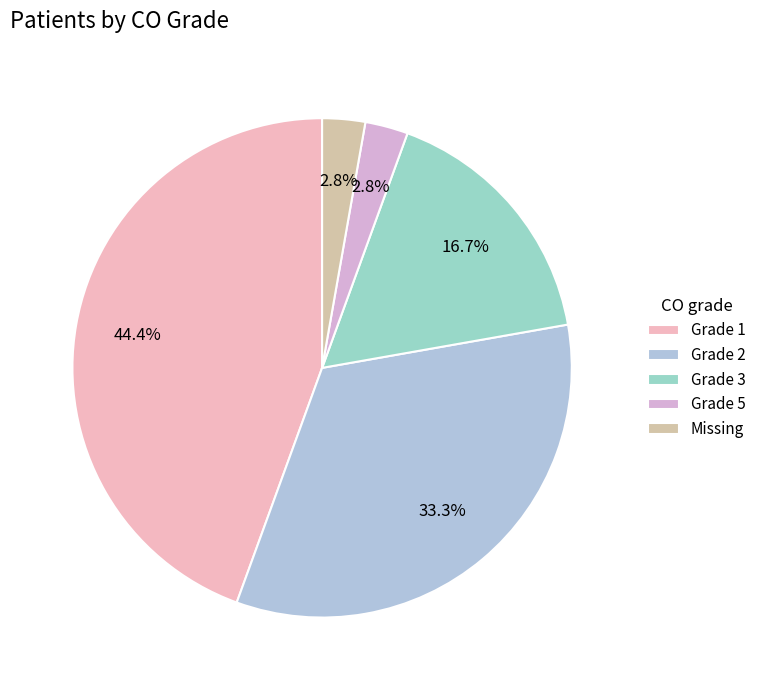

Do Grade 3 and Grade 1 together represent more than half of the pie?

Yes